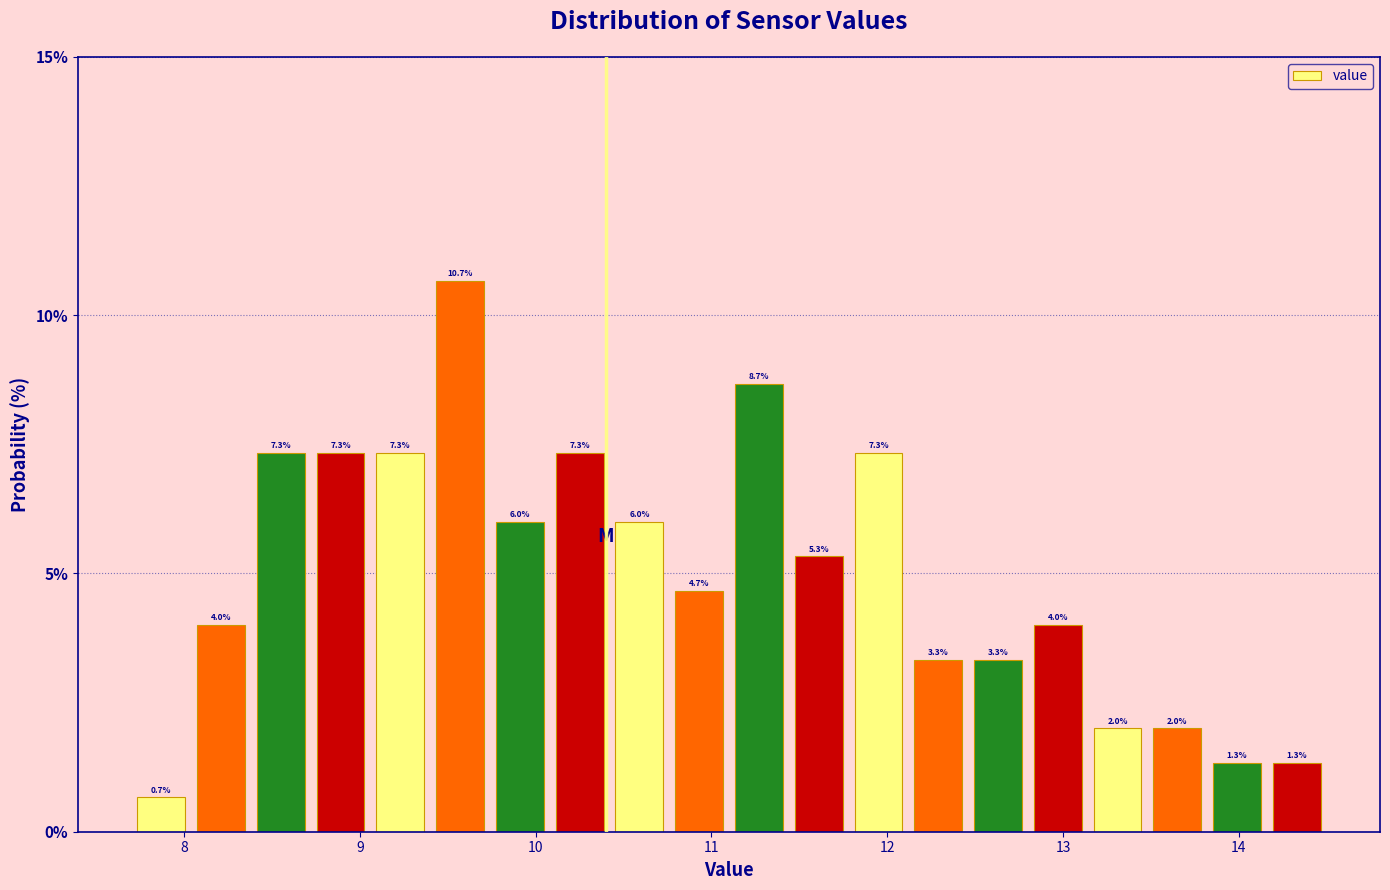

Read against the x-axis, roughly where is the centre of the tallest bar?

9.6